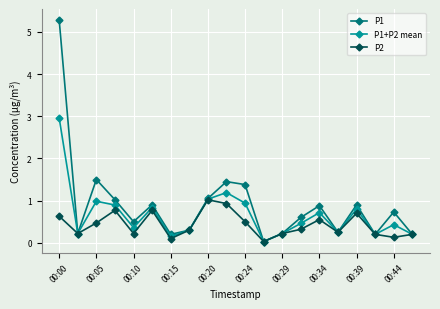

What is the value of the P1+P2 mean point at the 6th from the left?

0.8